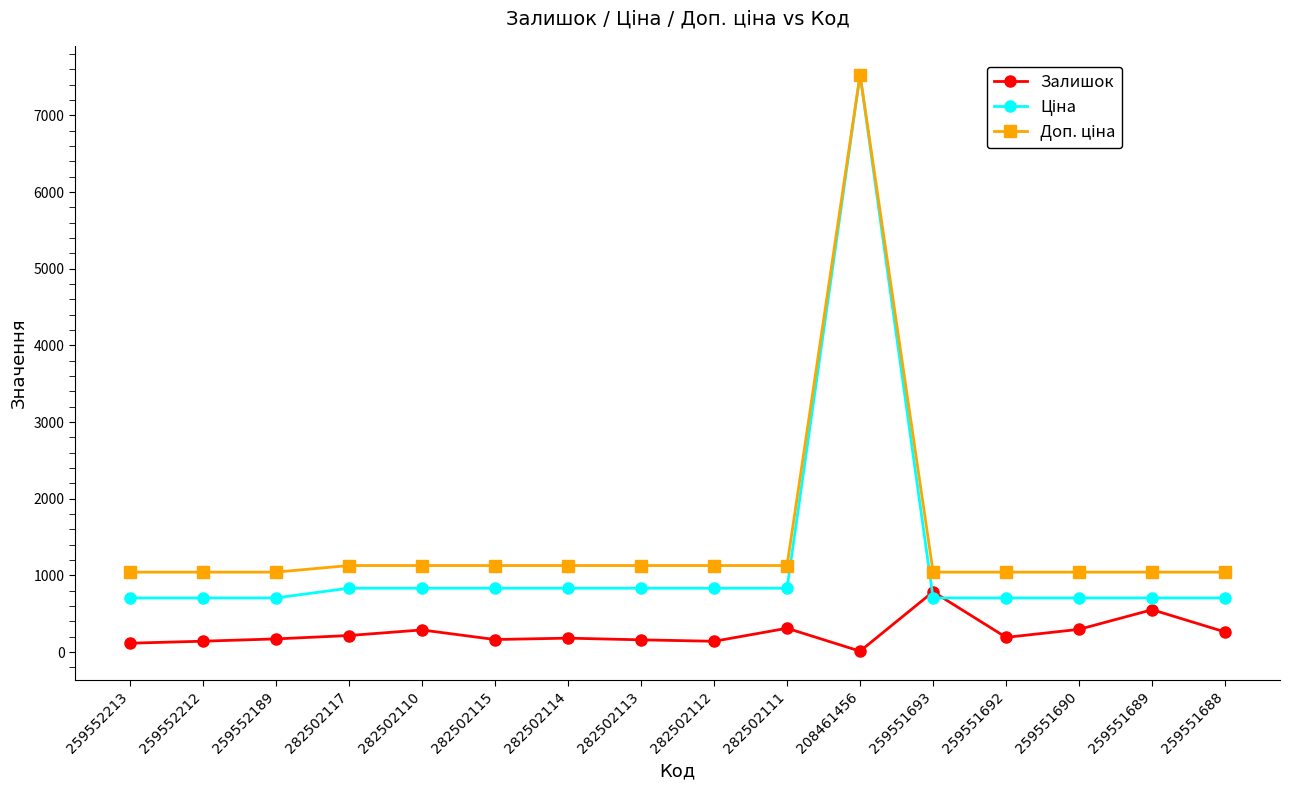

How many lines are shown in the chart?

3